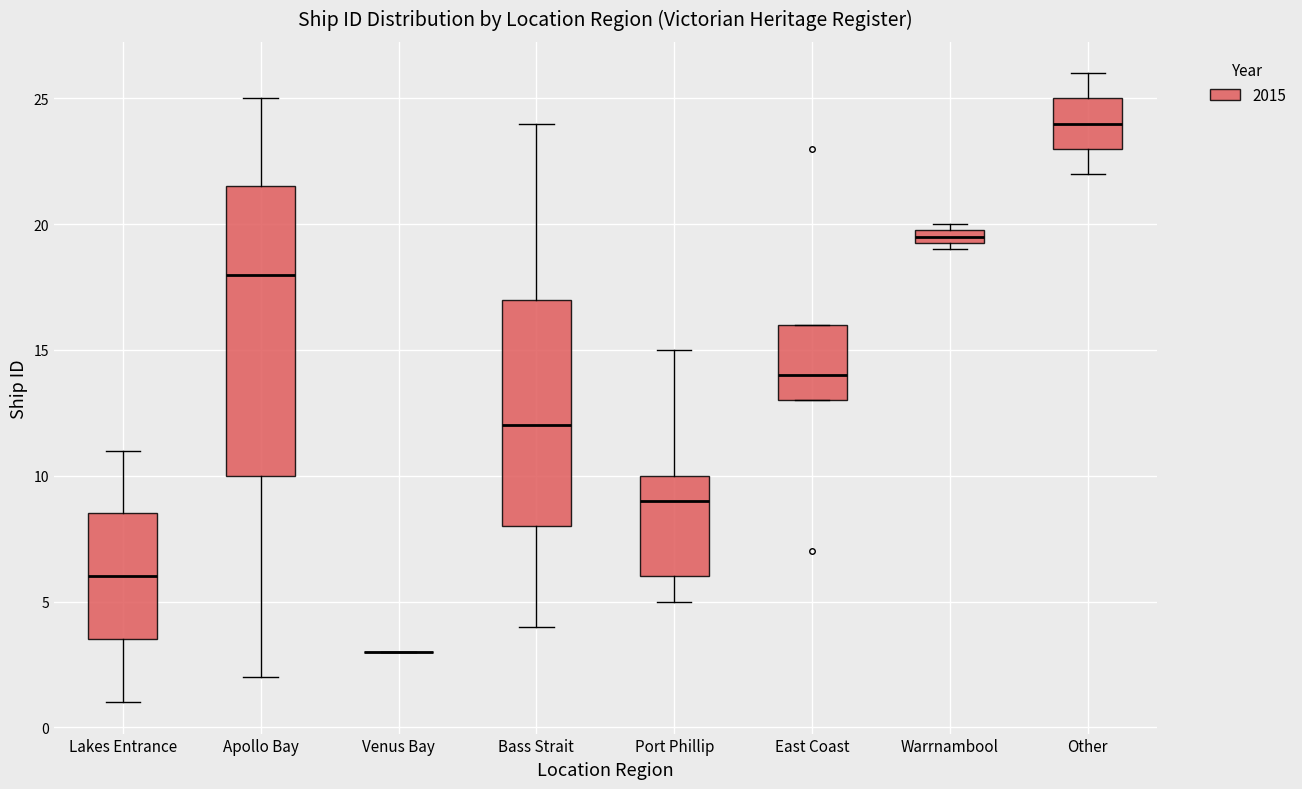

Comparing the boxes themselves (not the whiskers), which one is the tallest?

Apollo Bay